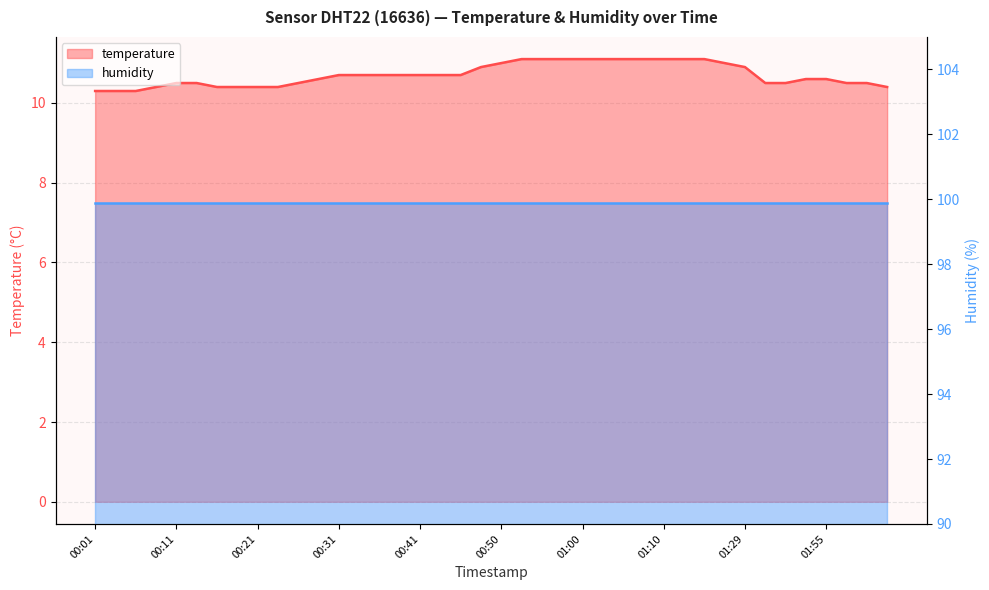

What is the change in value from 01:10 to 01:50?

-0.5